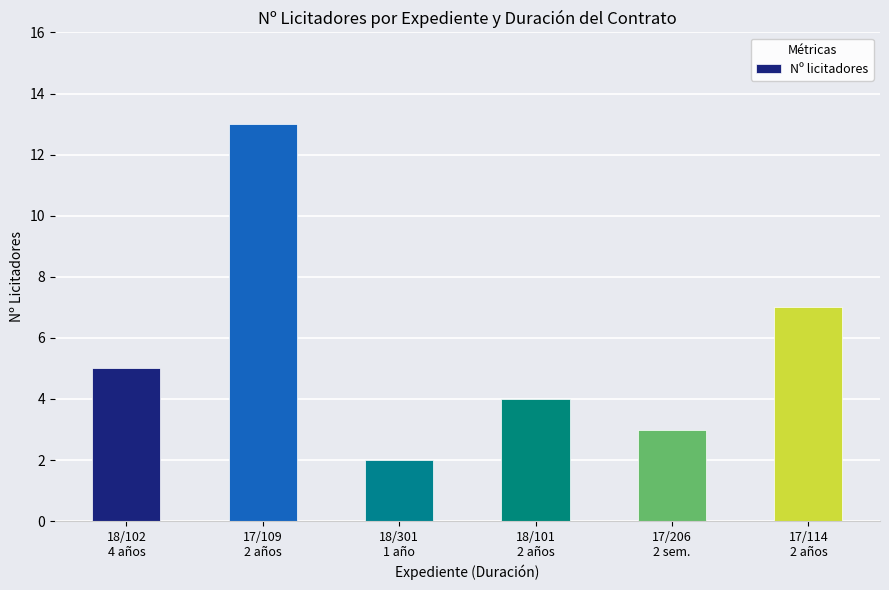

At which label is the value closest to 7?

17/114
2 años